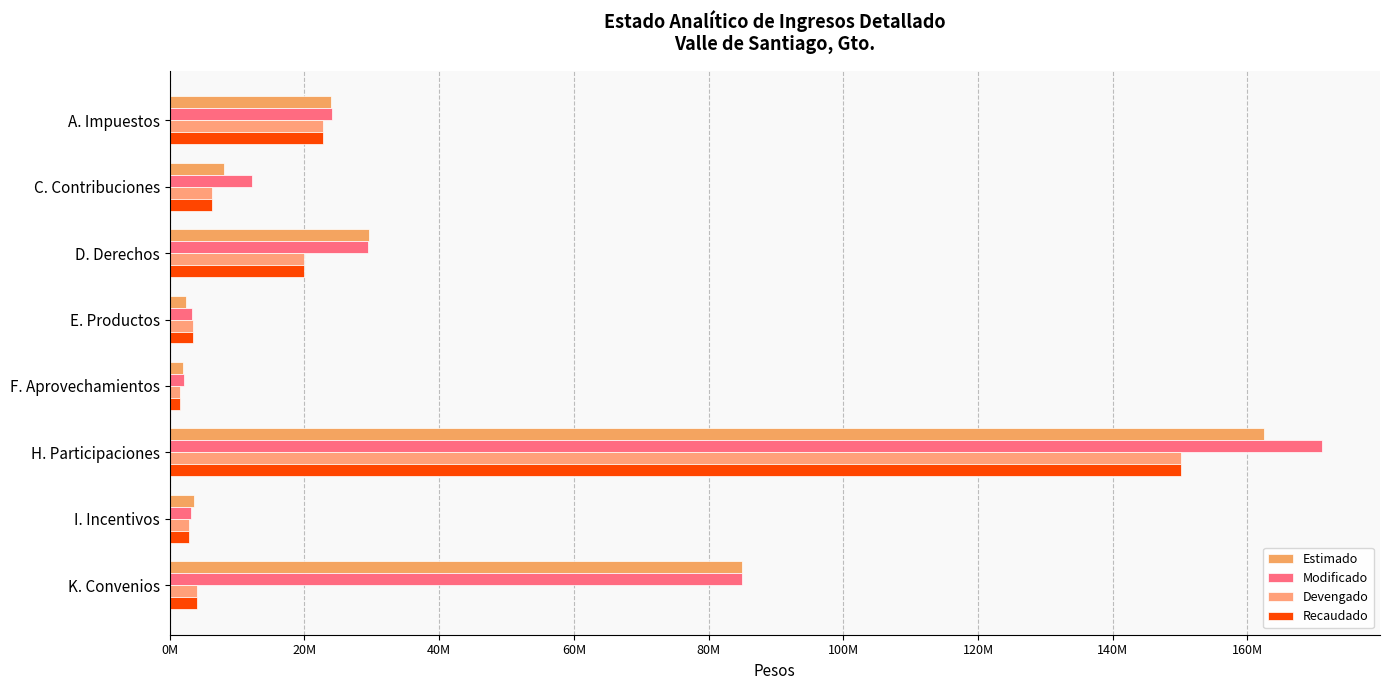

Reading left to right, list all the values displayed in this chart.

Estimado: 24000000.0	8000000.0	29600000.0	2450000.0	1950000.0	162400000.0	3600000.0	85000000.0
Modificado: 24100000.0	12227099.1	29400000.0	3350000.0	2150000.0	171128482.0	3149238.0	85000000.0
Devengado: 22784268.3	6235303.0	19979743.8	3405358.7	1457415.4	150211254.7	2837384.7	4100000.0
Recaudado: 22784268.3	6235303.0	19979743.8	3405358.7	1457415.4	150211254.7	2837384.7	4100000.0